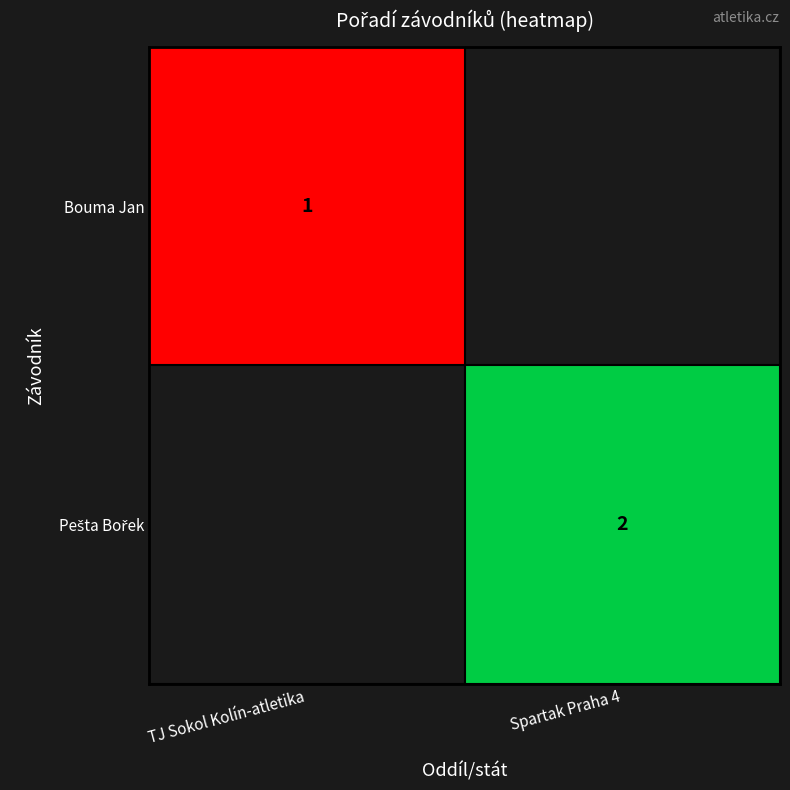

True or false: Bouma Jan has a value of 0 at TJ Sokol Kolín-atletika.

False